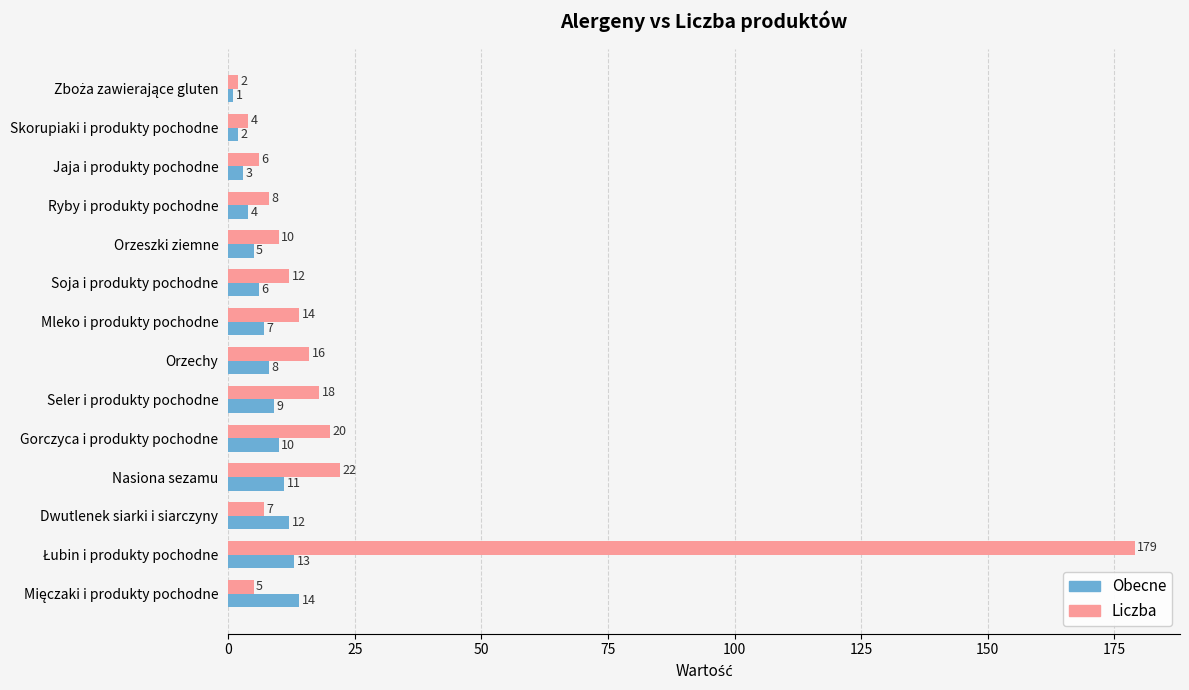

Which series has the widest spread of values?

Liczba